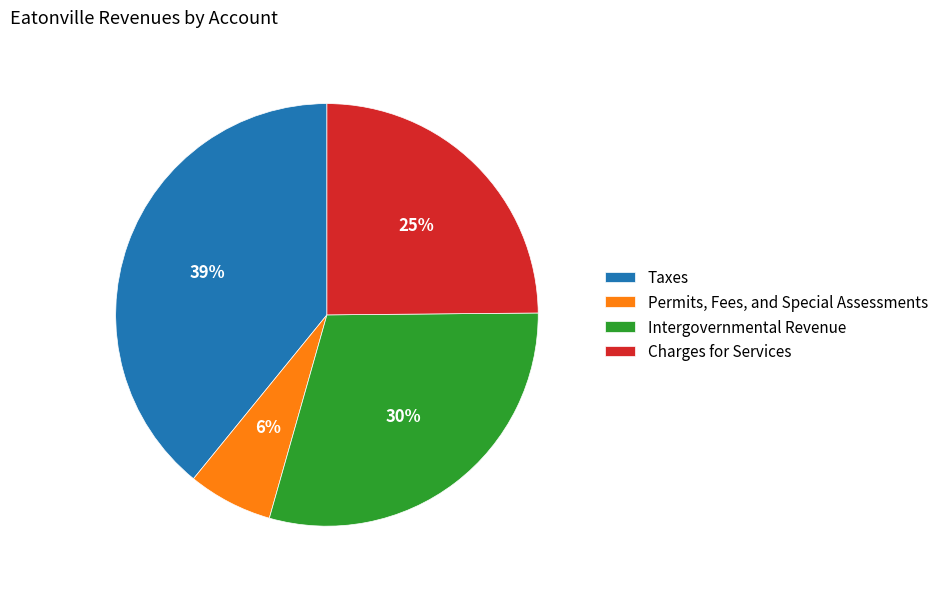

To the nearest percent, what is the average slice percentage?

25%